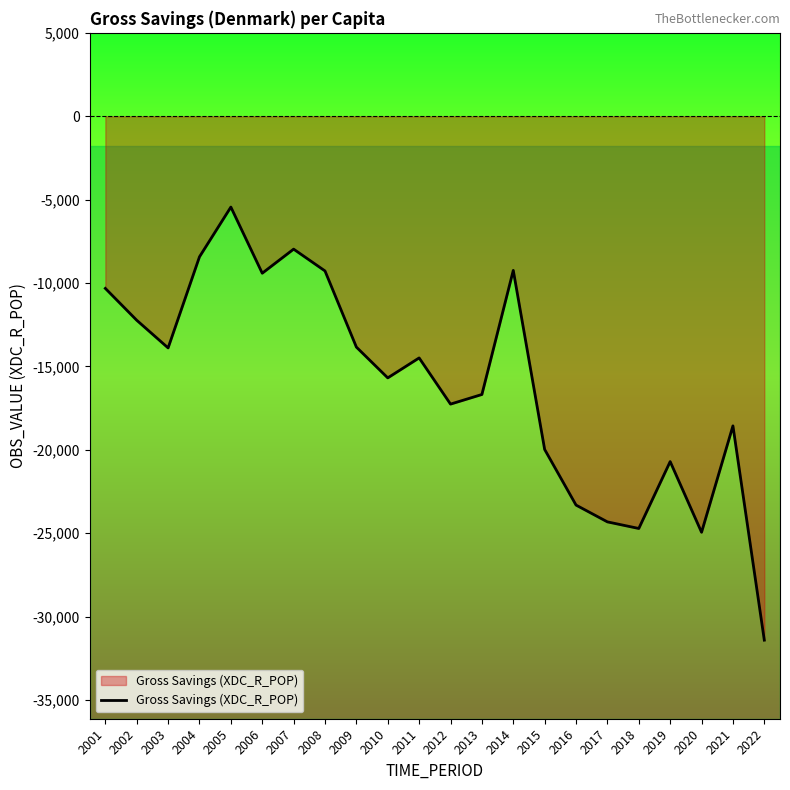

The chart shows a value of -31407.0 at 2022. True or false?

True